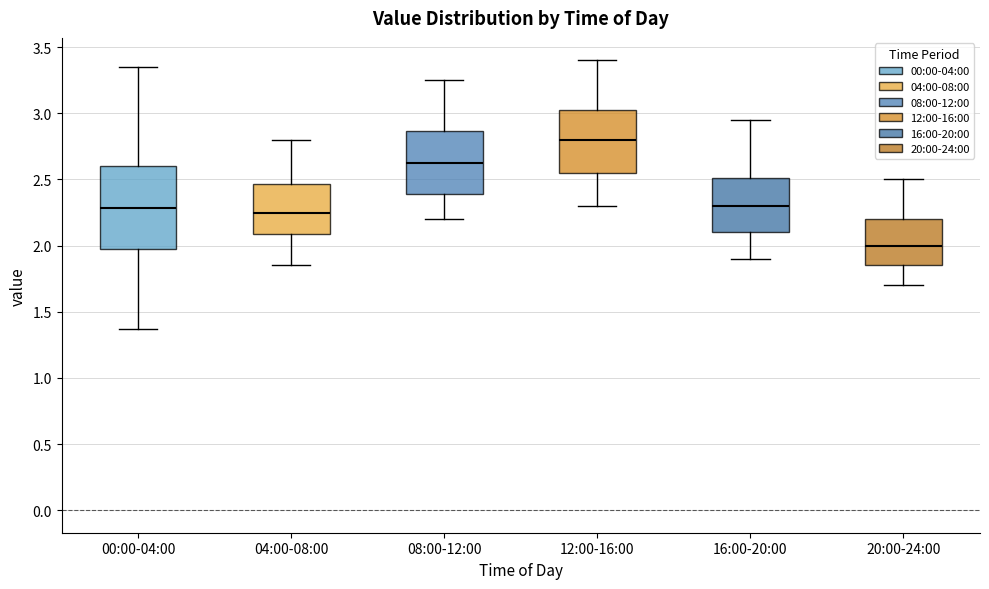

Which box has the lowest median line?

20:00-24:00